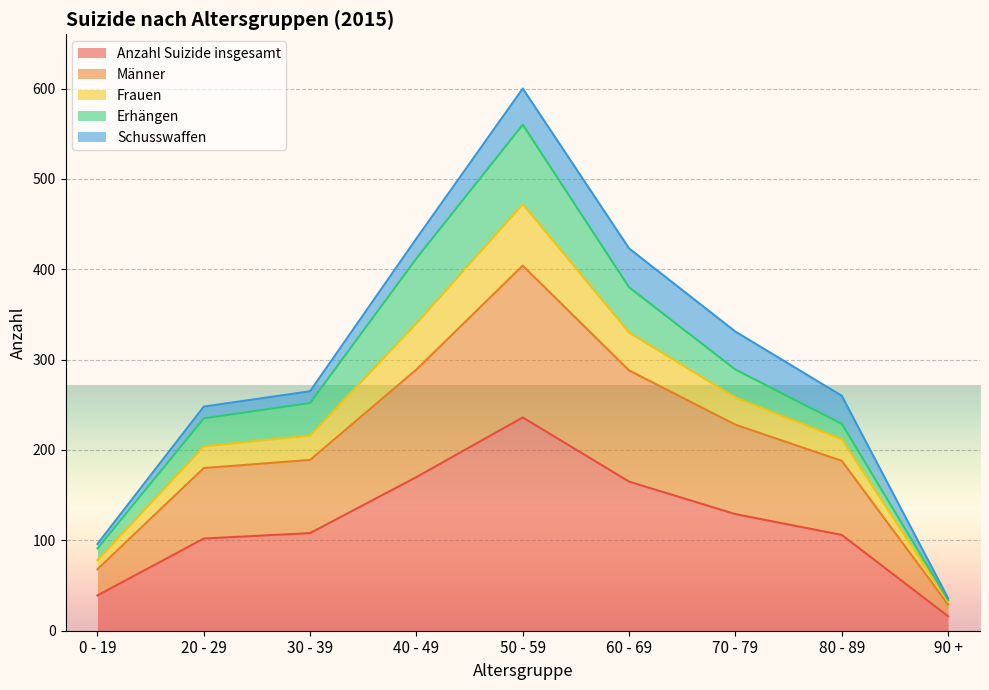

Which has a higher value, 80 - 89 or 60 - 69?

60 - 69